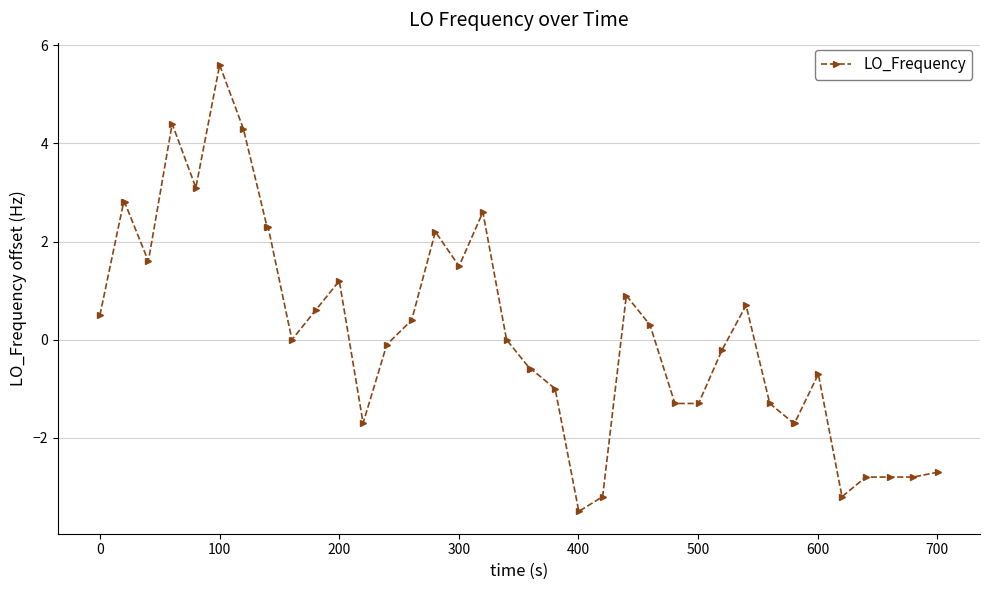

What is the value of the 12th point from the left?

0.6